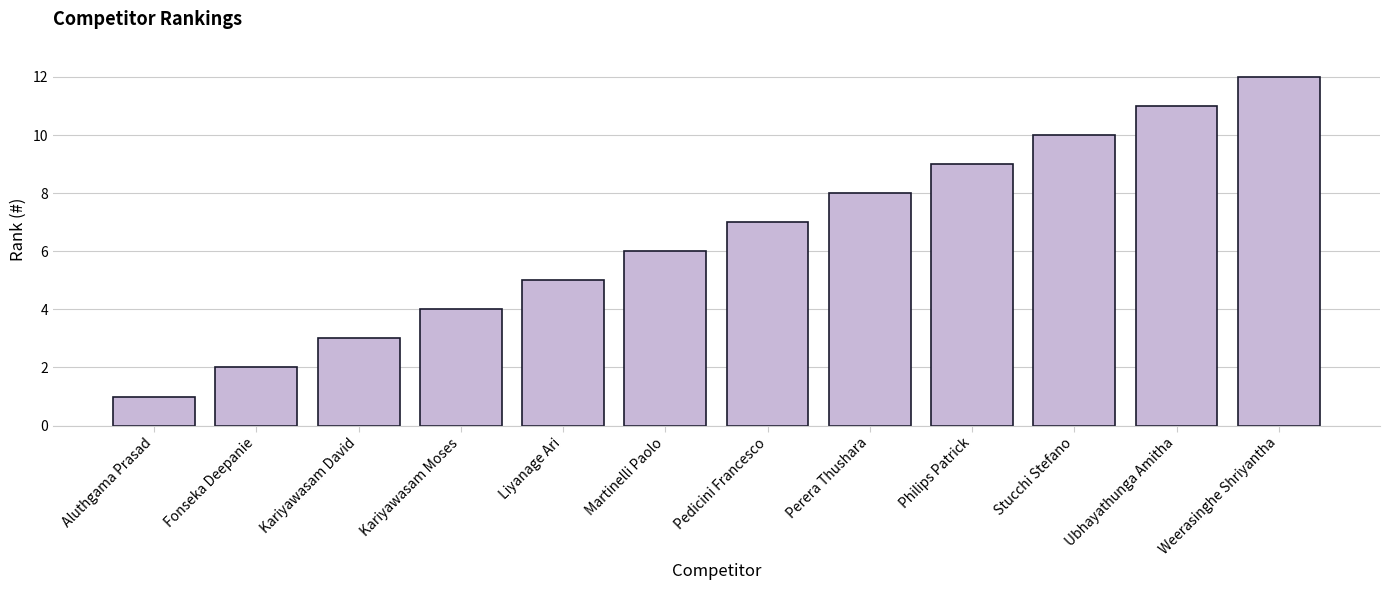

Between Stucchi Stefano and Liyanage Ari, which is larger?

Stucchi Stefano